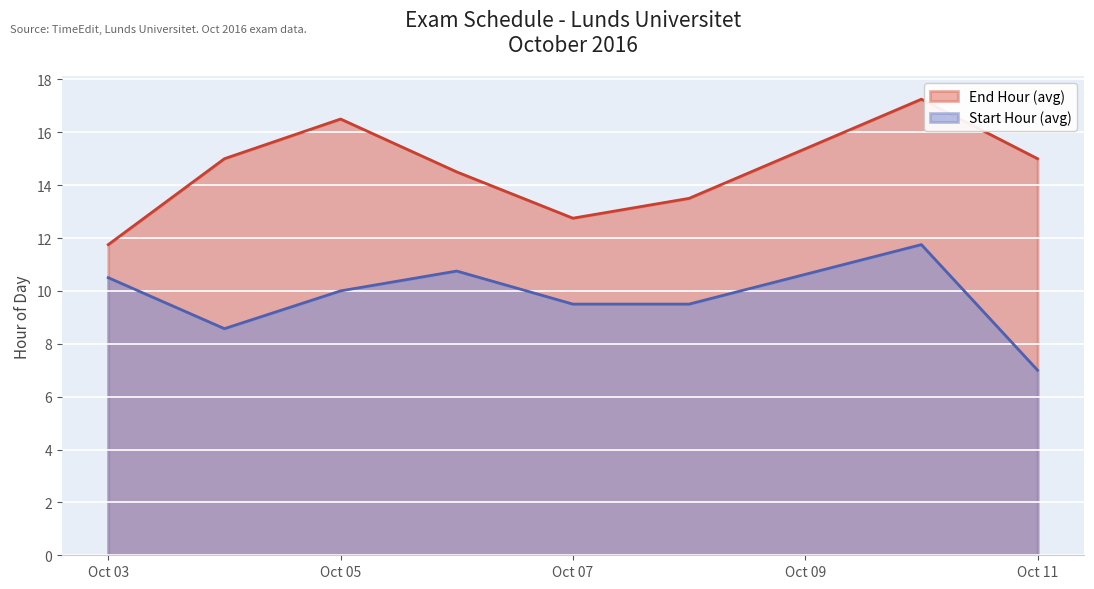

What is the difference between the Start Hour (avg) values at Oct 07 and Oct 03?

1.0